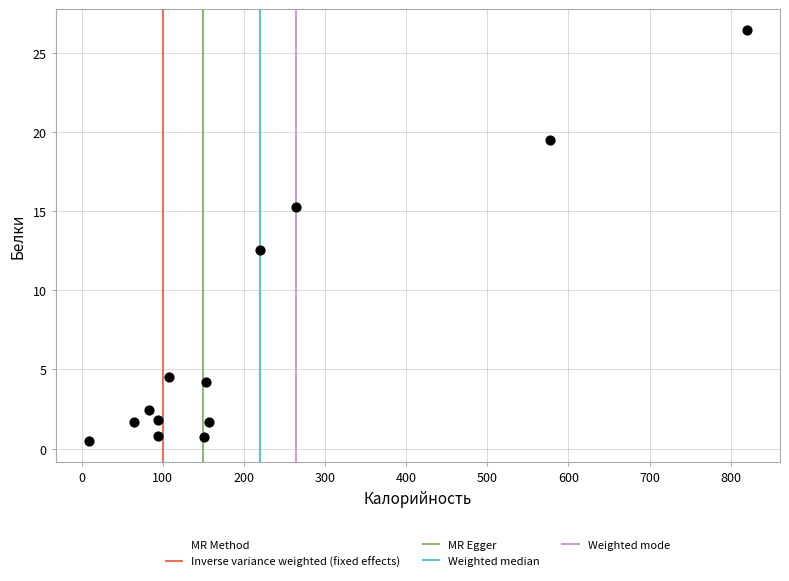

What Y value in the scatter plot is closest to 13?

12.5